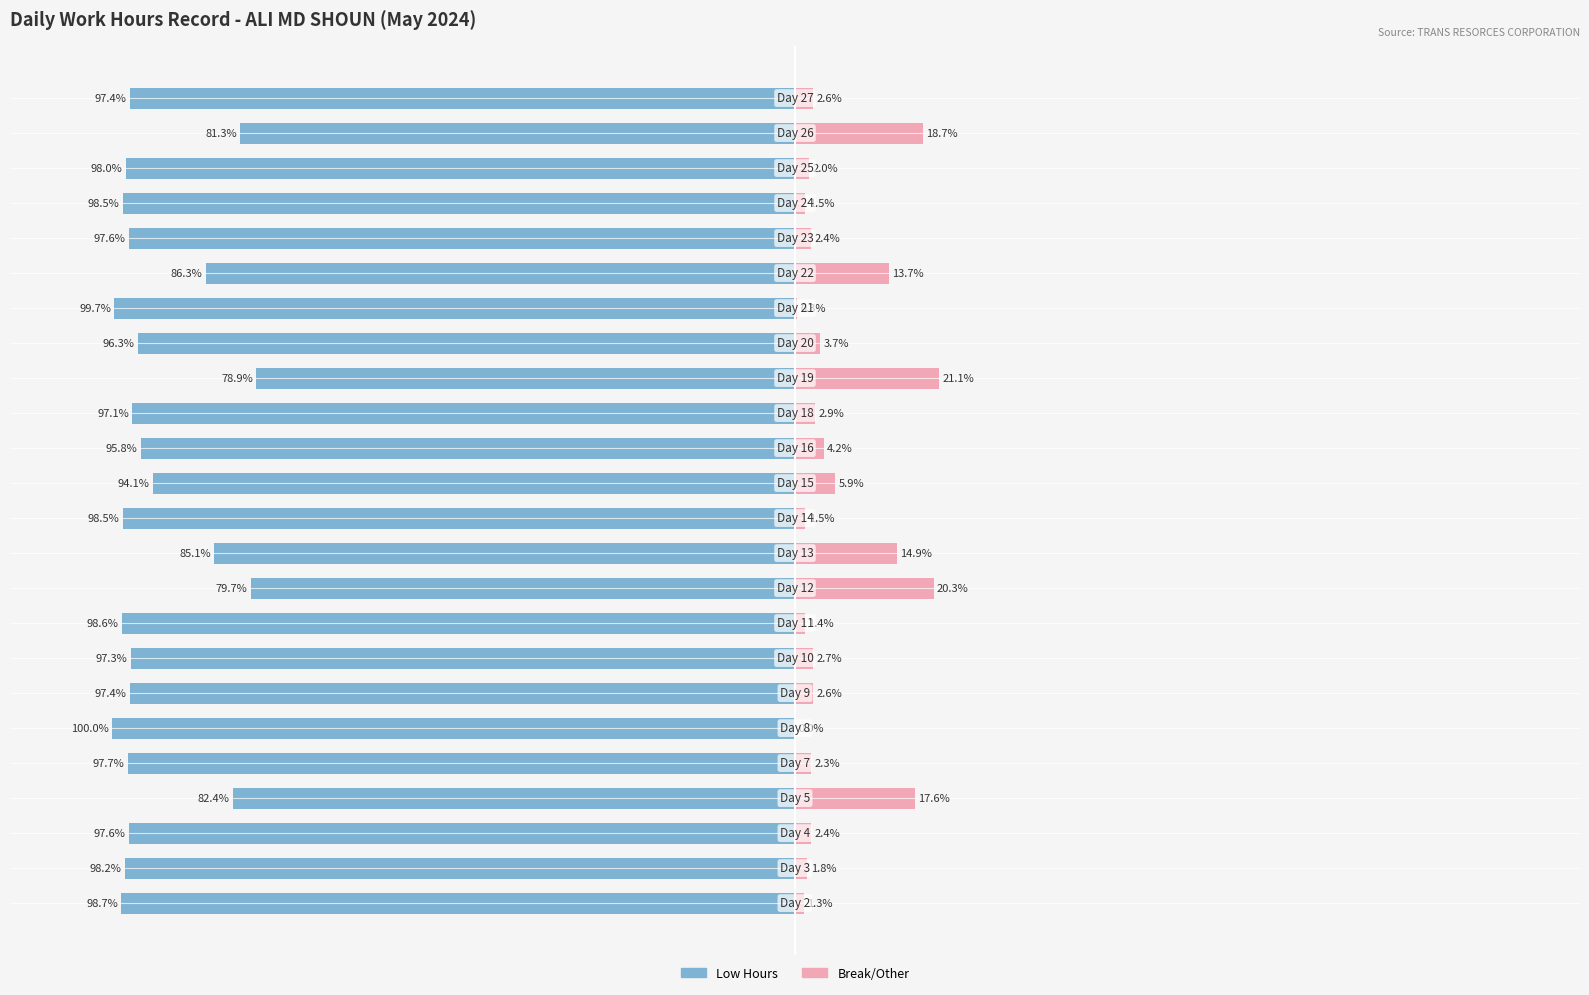

What is the difference between the maximum and minimum values in the Low Hours series?

21.1